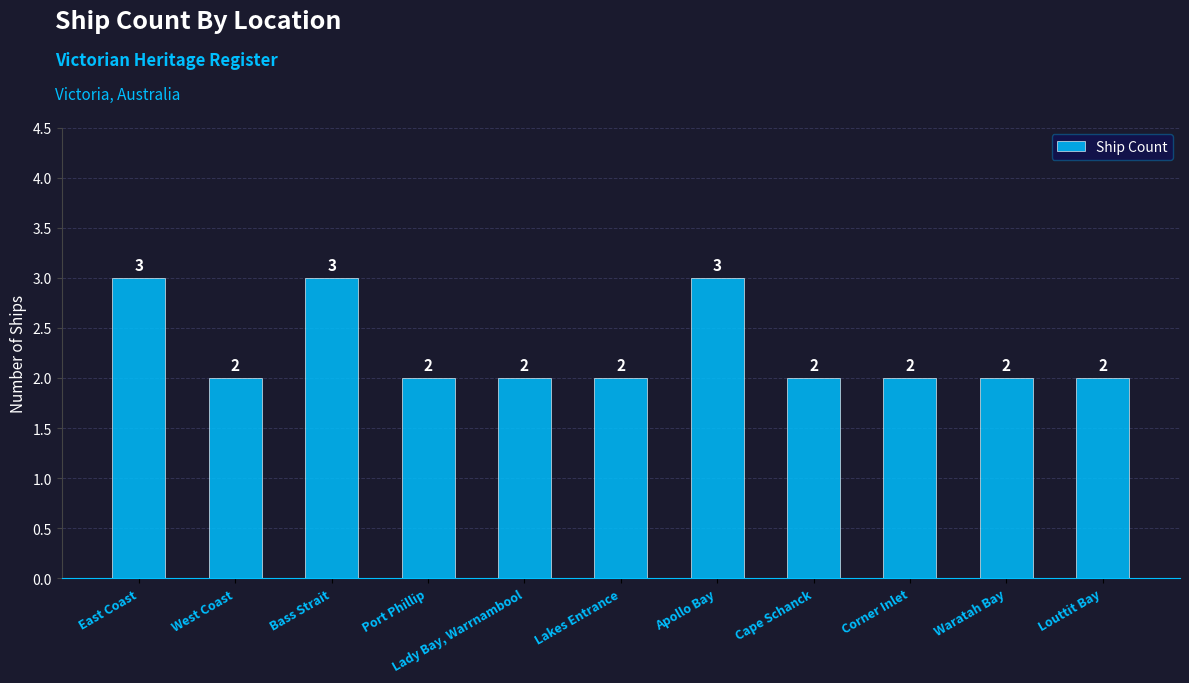

Reading right to left, transcribe all the data shown in this chart.

Louttit Bay=2	Waratah Bay=2	Corner Inlet=2	Cape Schanck=2	Apollo Bay=3	Lakes Entrance=2	Lady Bay, Warrnambool=2	Port Phillip=2	Bass Strait=3	West Coast=2	East Coast=3